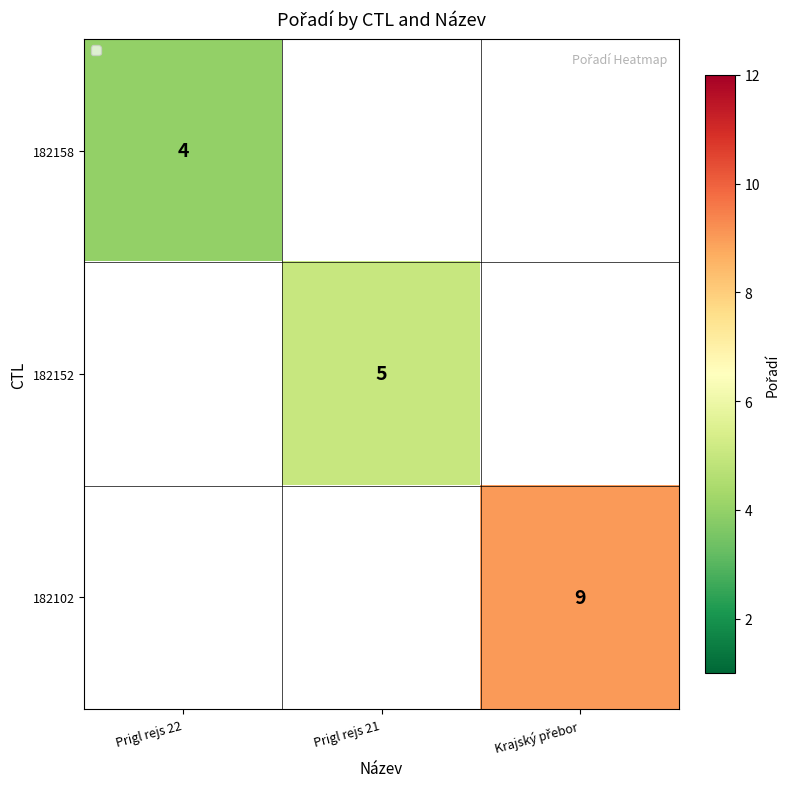

True or false: 182158 has a value of 4 at Prigl rejs 22.

True